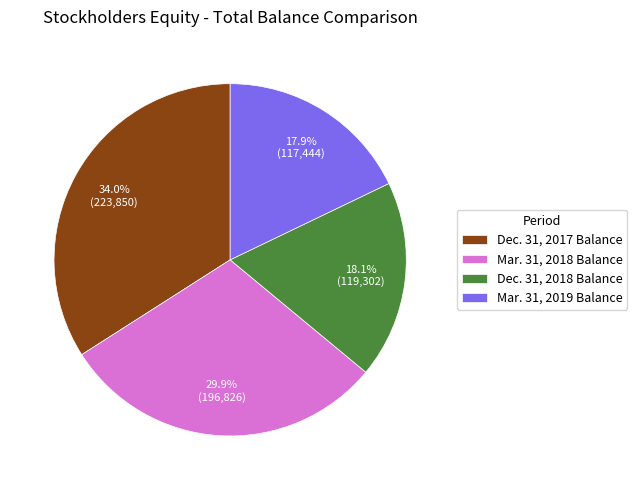

How many segments does this pie chart have?

4